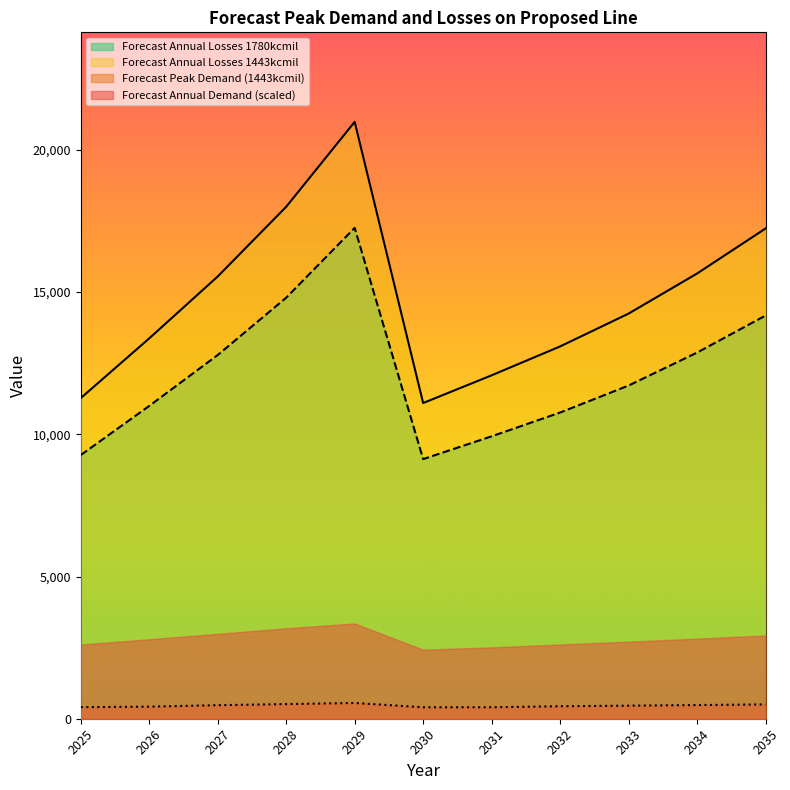

True or false: Forecast Losses Peak 1443kcmil and Forecast Peak Demand (1443kcmil) intersect in this chart.

False